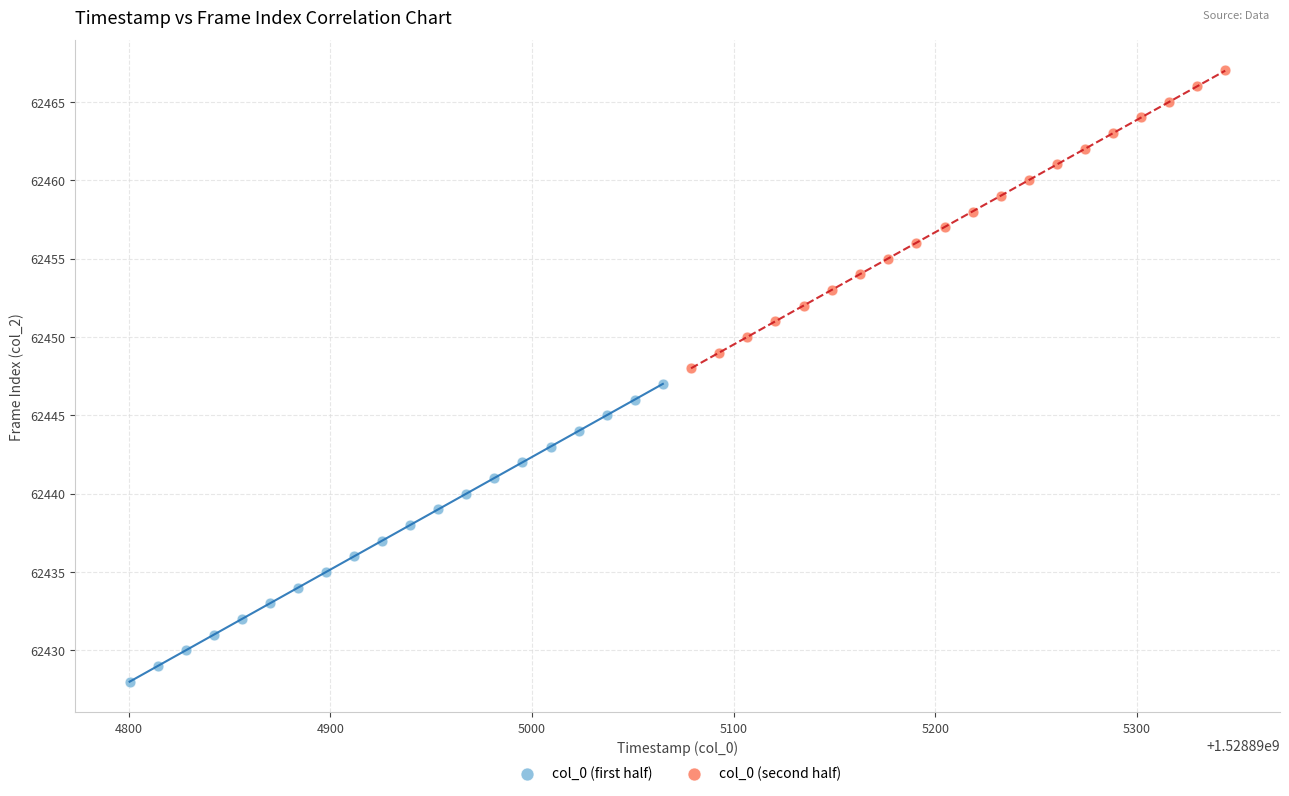

Which series contains the lowest Y value?

col_0 (first half)